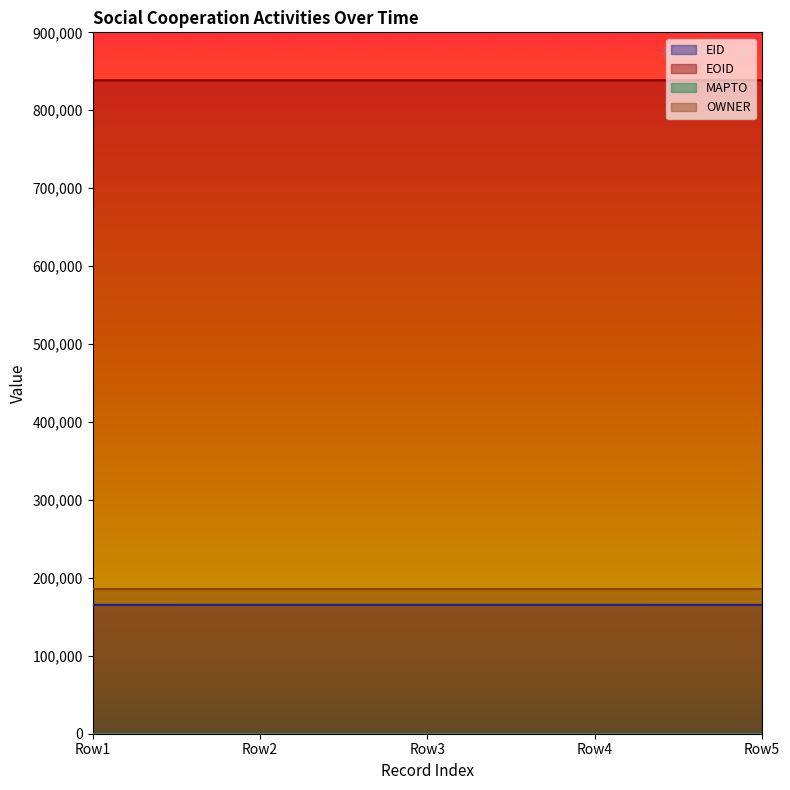

What value does the EOID series have at Row3?

838489